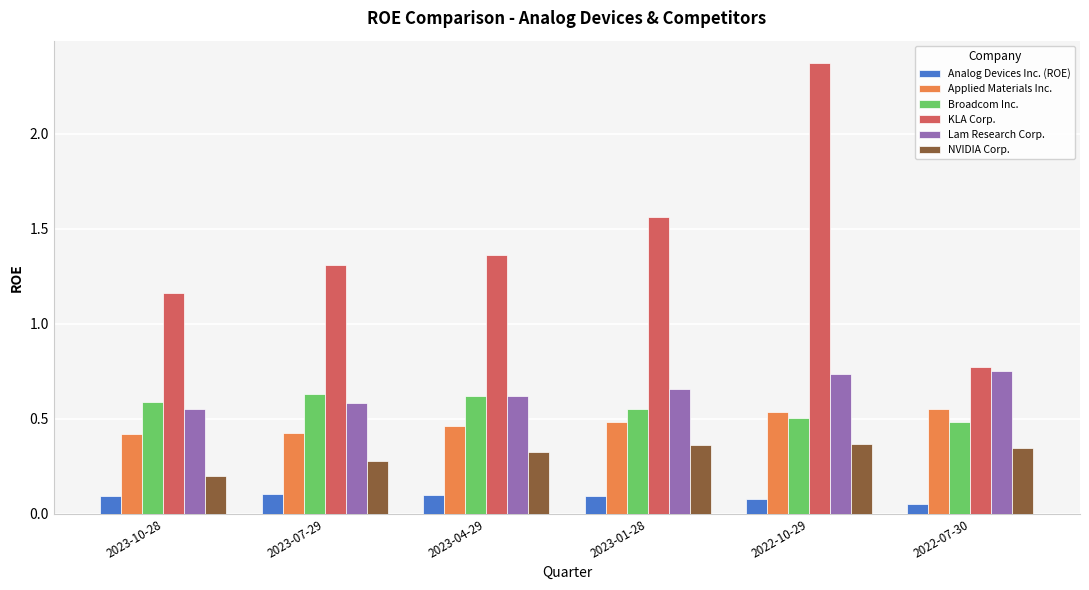

At which label does KLA Corp. first exceed 1?

2023-10-28